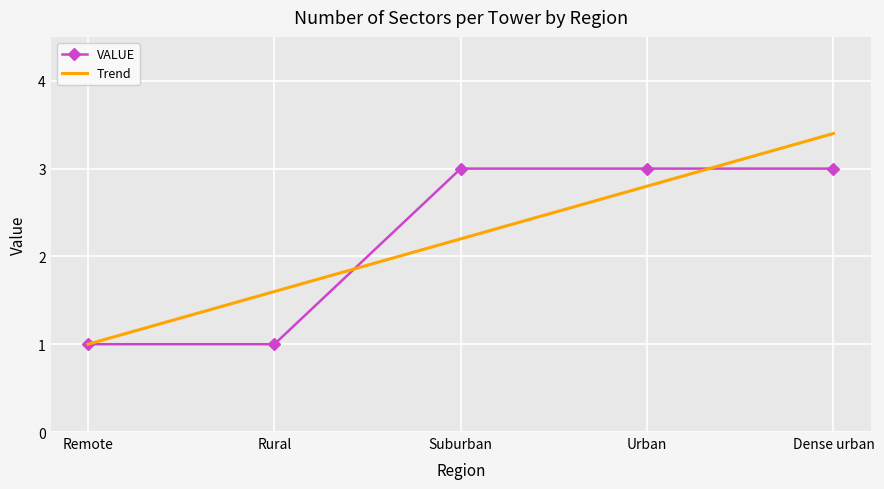

True or false: the data shows 1 at Urban.

False